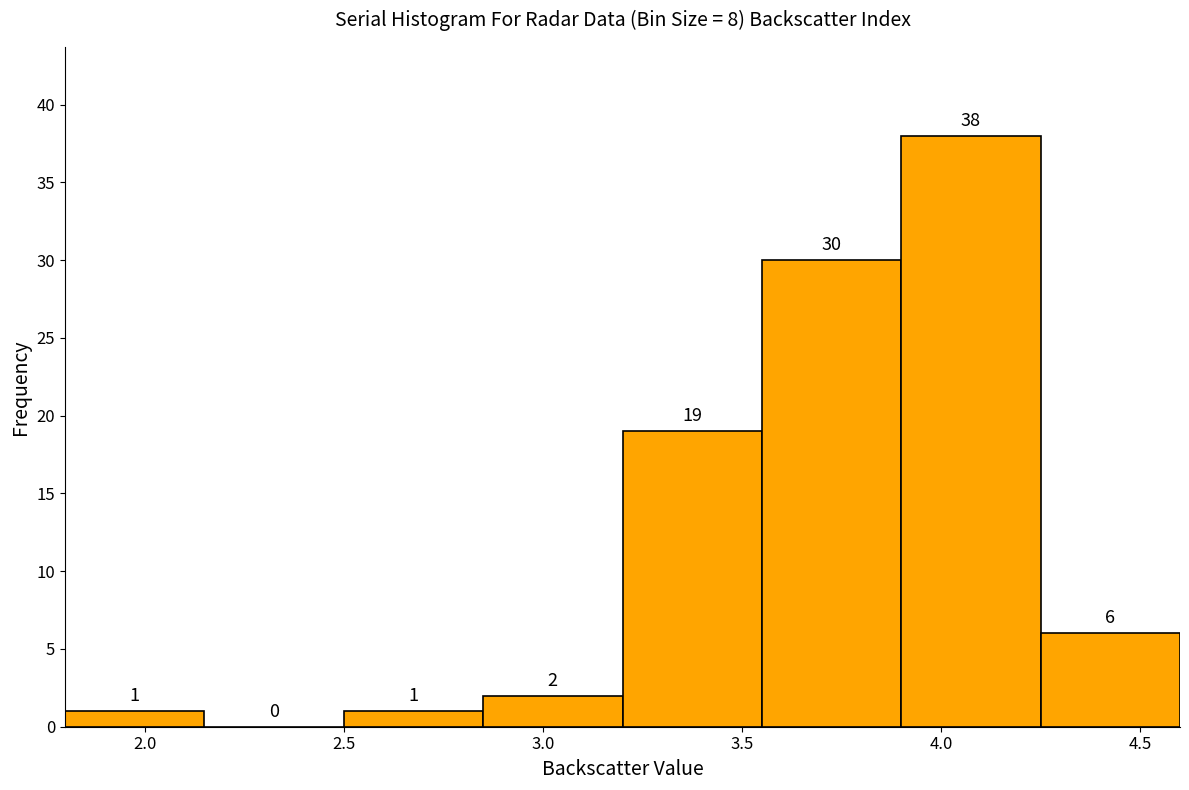

Which range on the x-axis has the tallest bar?

3.90 to 4.25